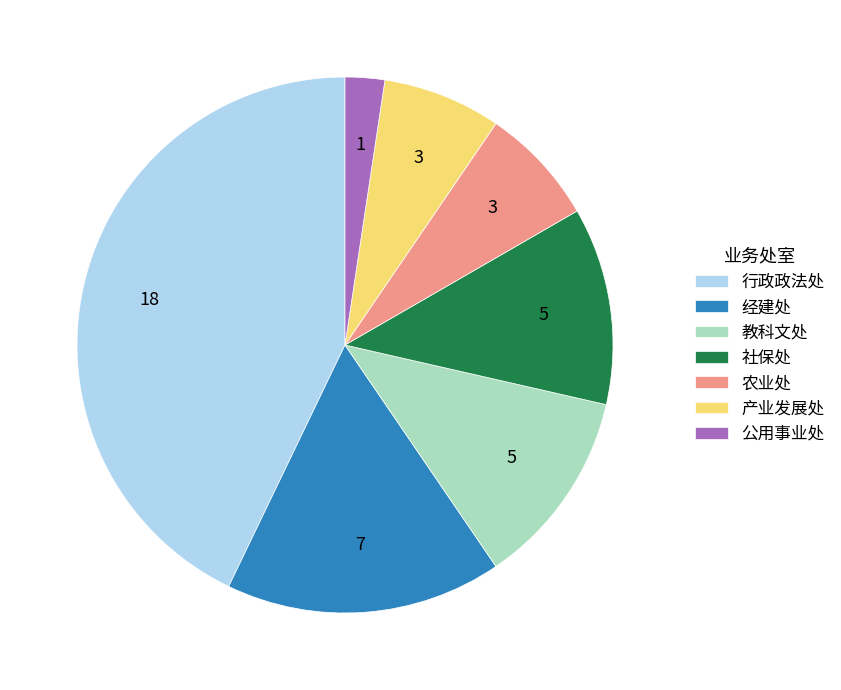

Is it true that 产业发展处 is 7% of the pie?

True